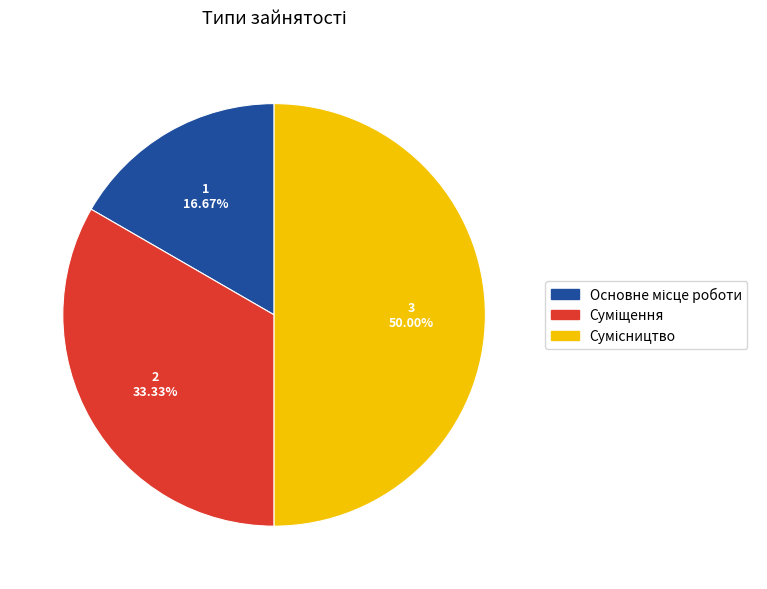

To the nearest percent, what is the average slice percentage?

33%